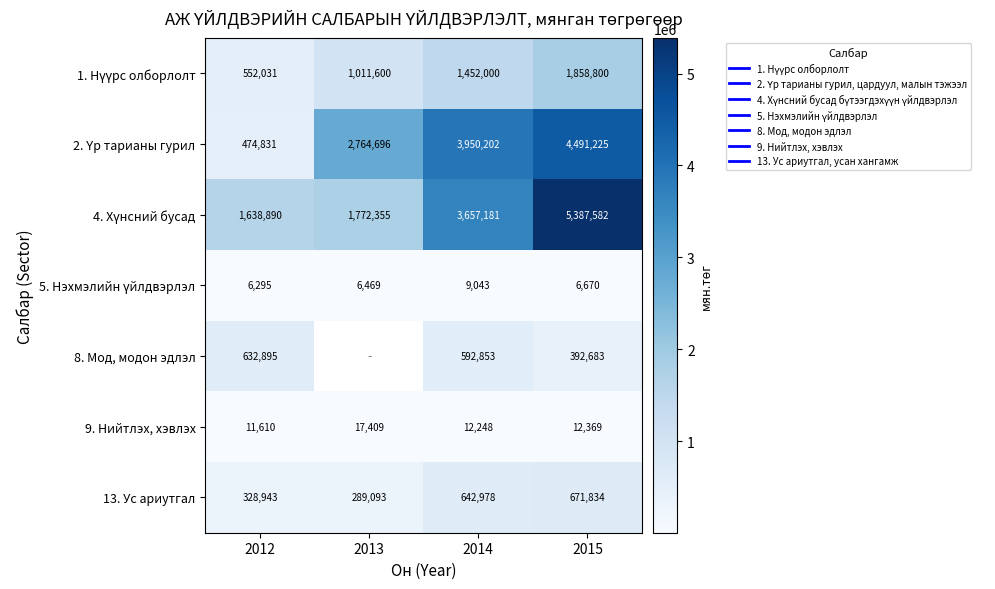

Where is 4. Хүнсний бусад nearest to the value 3513236?

2014